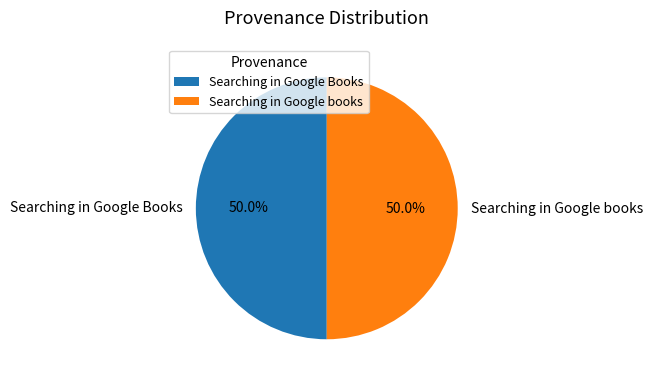

What is the total percentage of Searching in Google Books and Searching in Google books?

100.0%